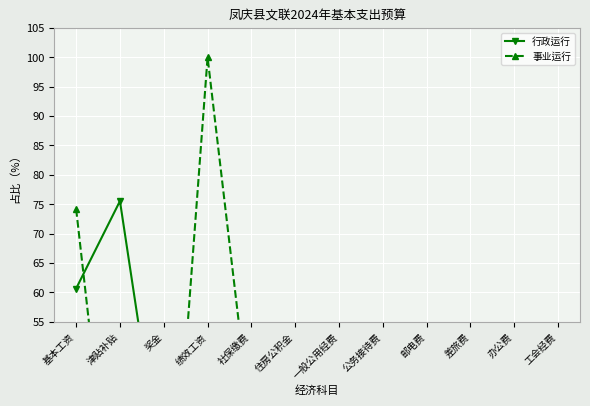

Rank the categories by 事业运行 value from highest to lowest.

绩效工资, 基本工资, 社保缴费, 住房公积金, 津贴补贴, 一般公用经费, 差旅费, 公务接待费, 邮电费, 办公费, 奖金, 工会经费